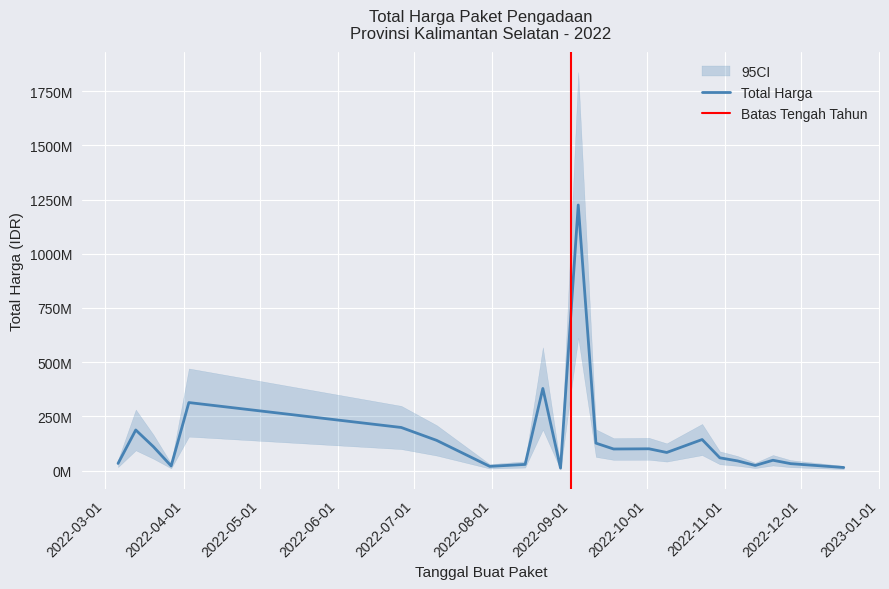

Approximately how many times larger is the value at 26 compared to 18?

0.2